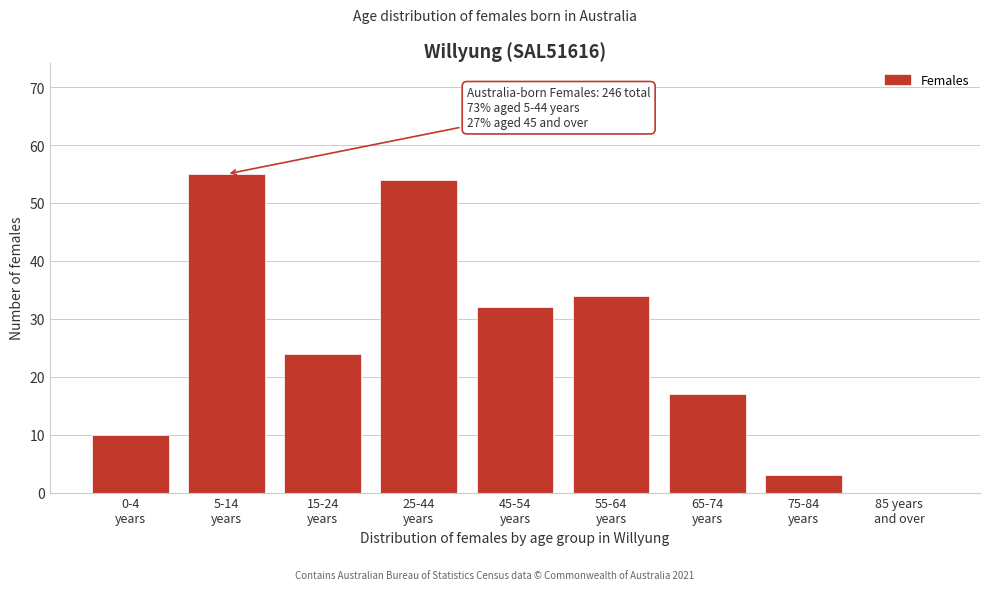

What is the greatest value displayed?

55